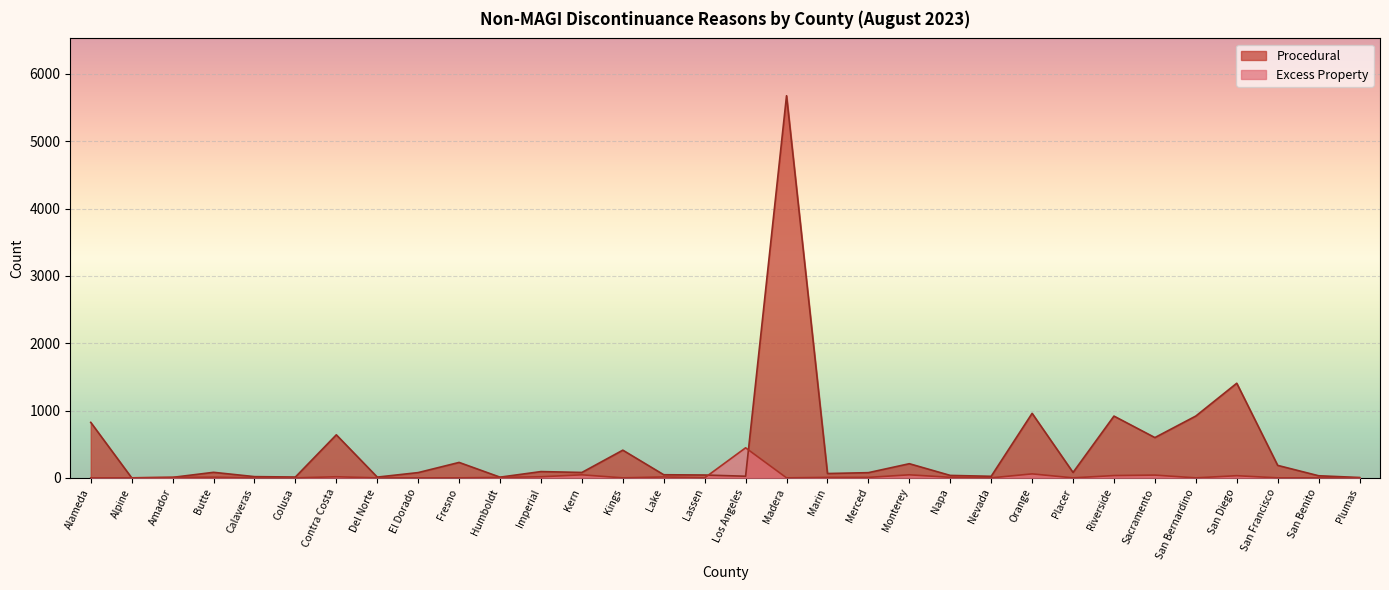

At which category does Excess Property reach its first local valley?

Kings